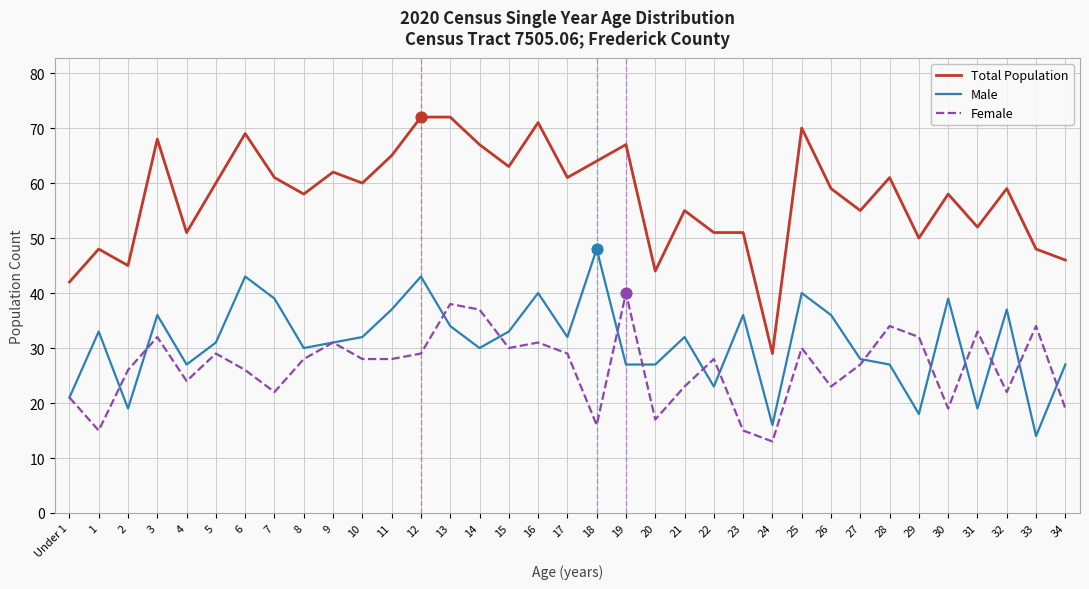

Which series has the widest spread of values?

Total Population